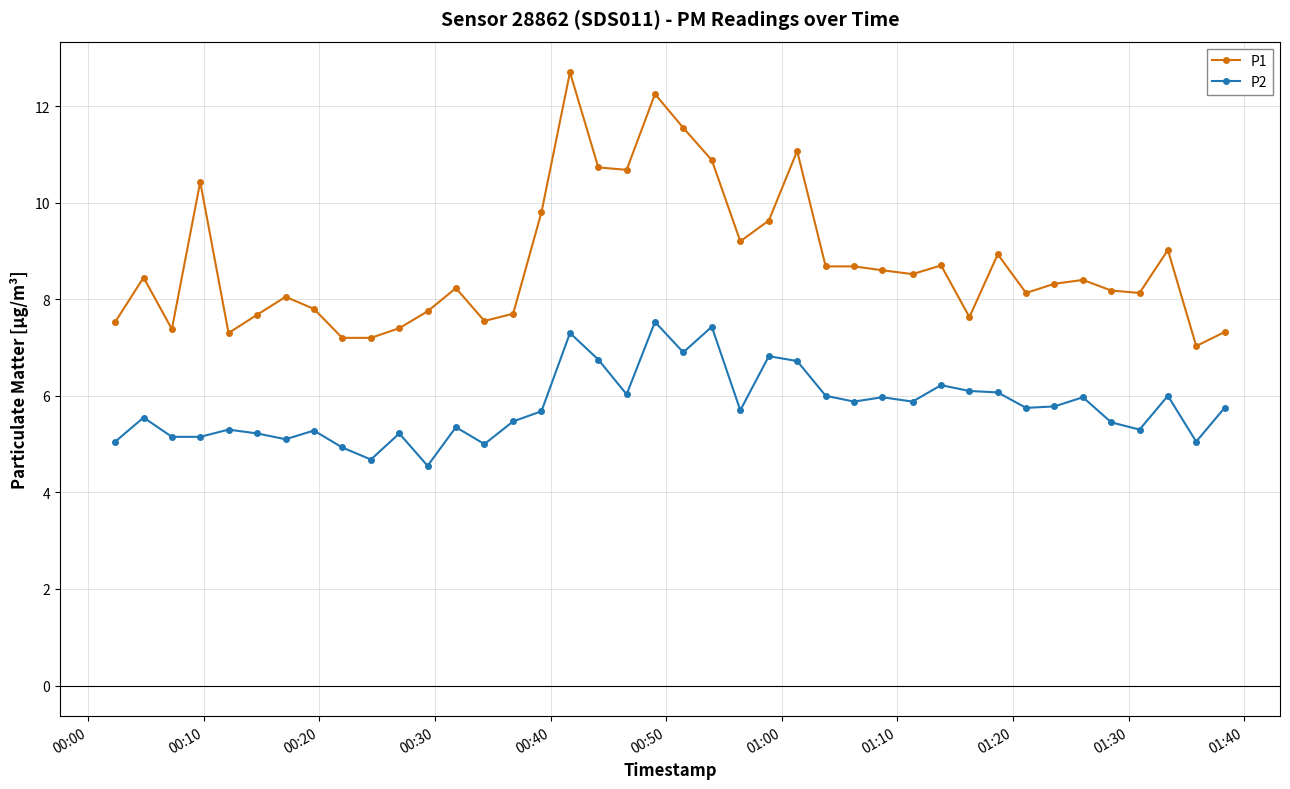

What is the maximum value shown in the chart?

12.7